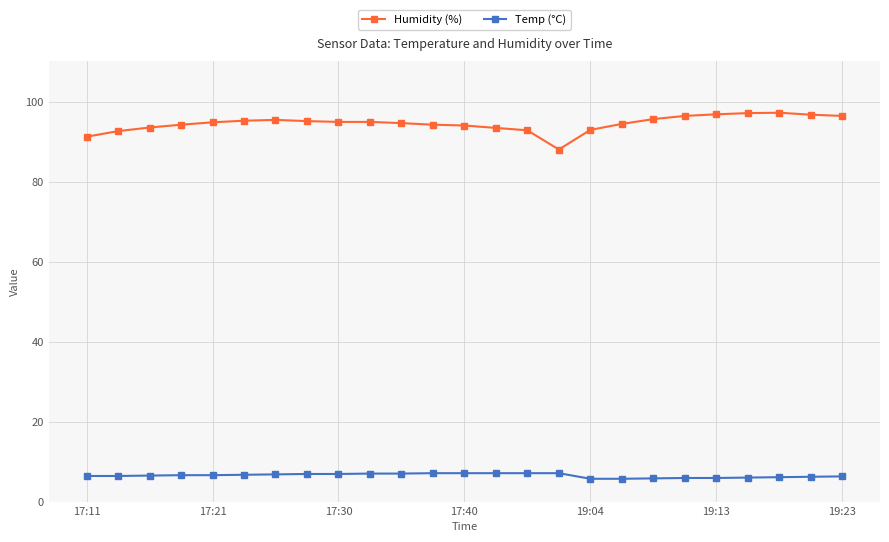

What is the value of the Temp (°C) point at the 24th from the left?

6.2